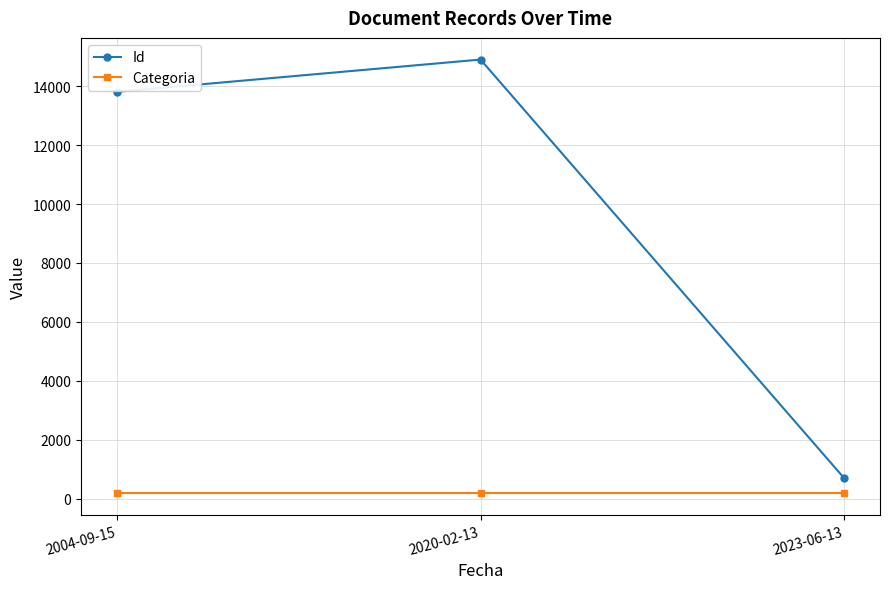

Count the number of data series in this chart.

2